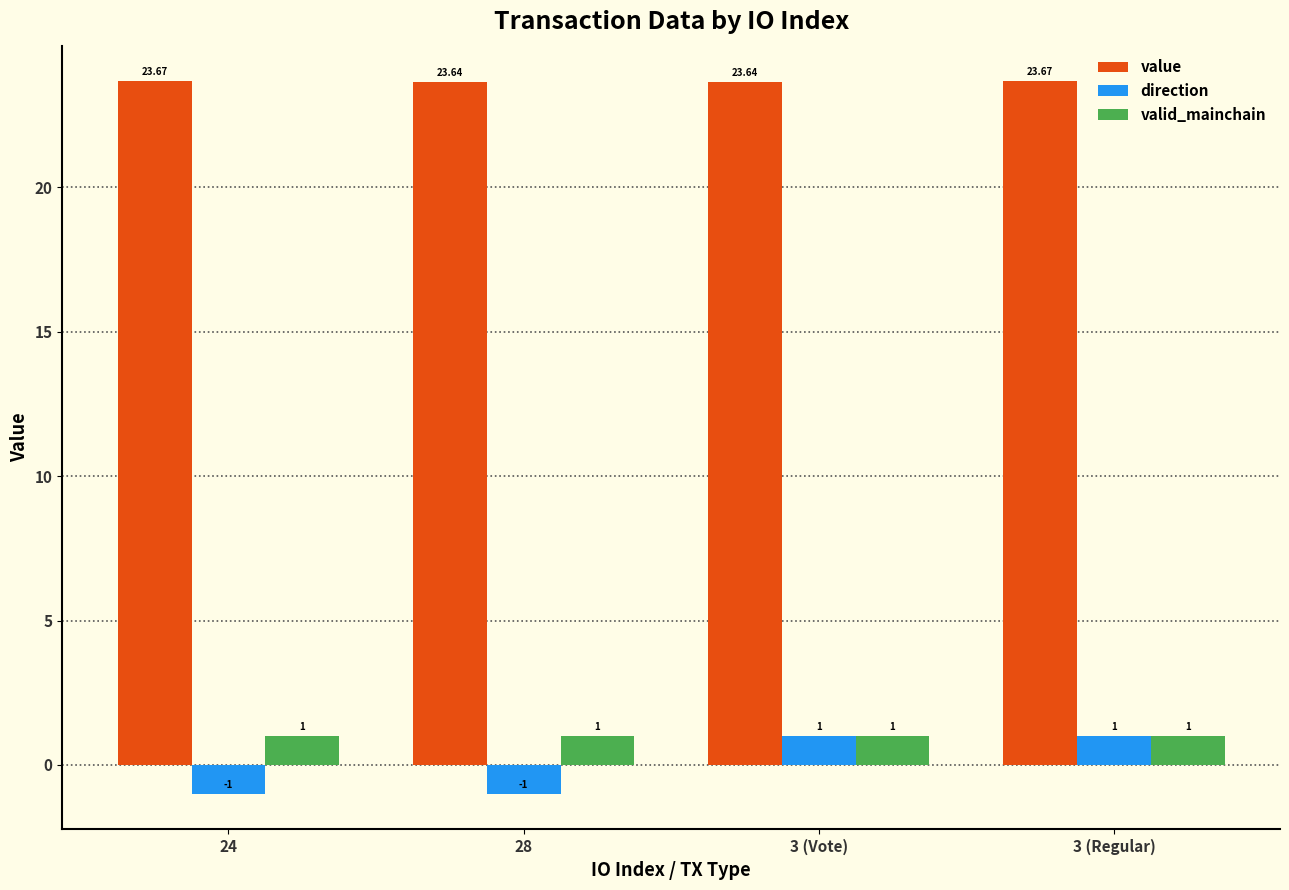

Which series has the largest range (max minus min)?

direction